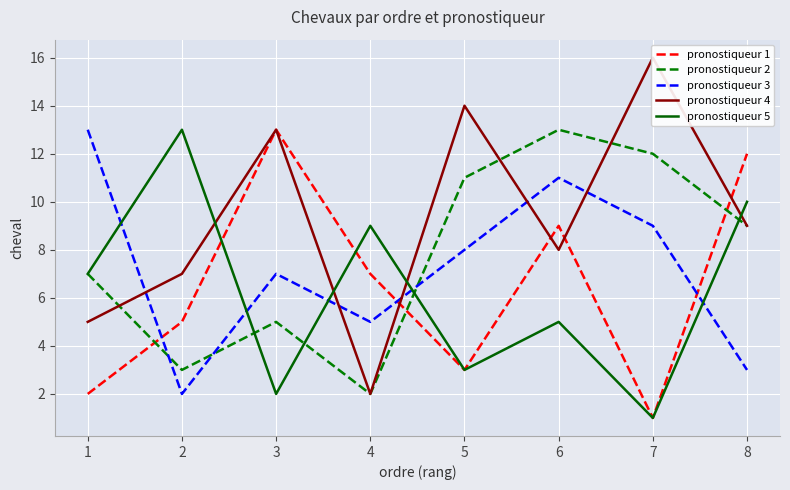

How many categories are shown in the chart?

8